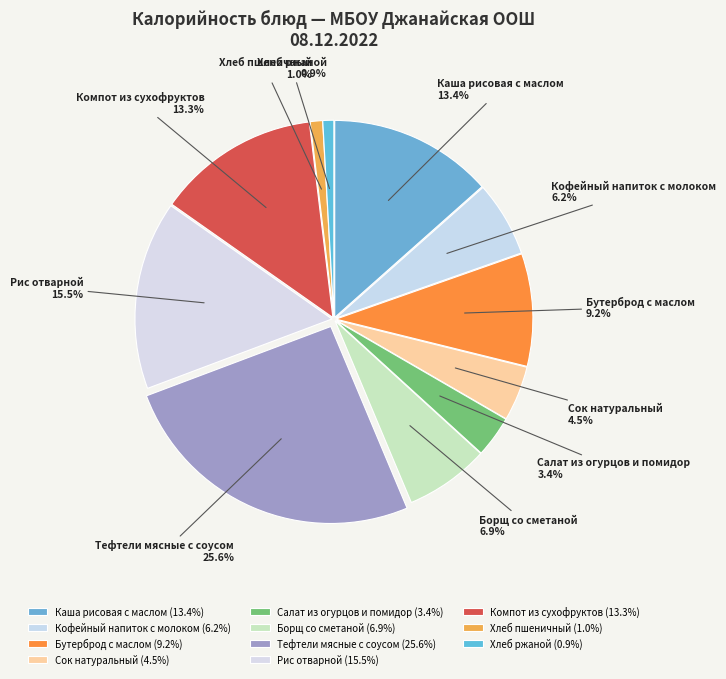

Is there a majority slice in this chart?

No